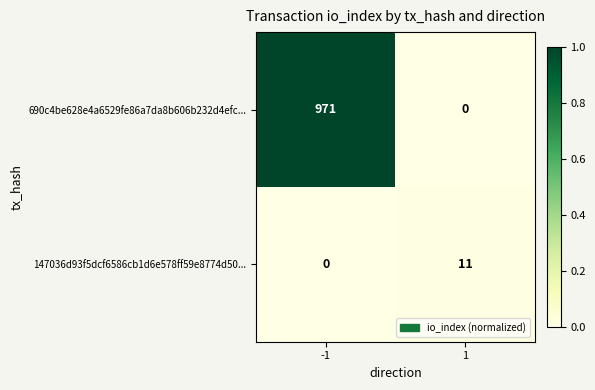

Which series has the widest spread of values?

690c4be628e4a6529fe86a7da8b606b232d4efc...